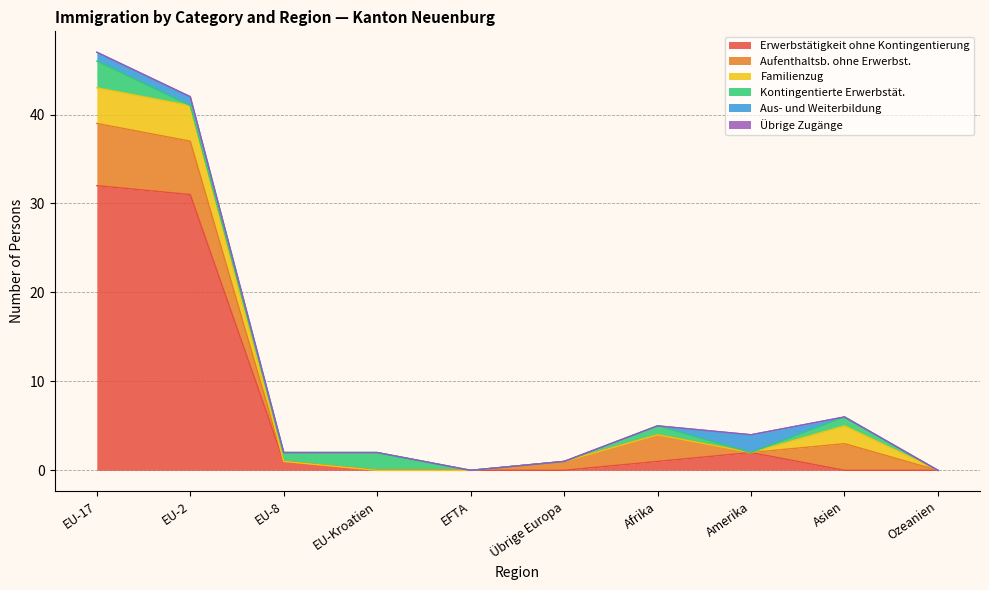

True or false: Übrige Zugänge and Aus- und Weiterbildung intersect in this chart.

False